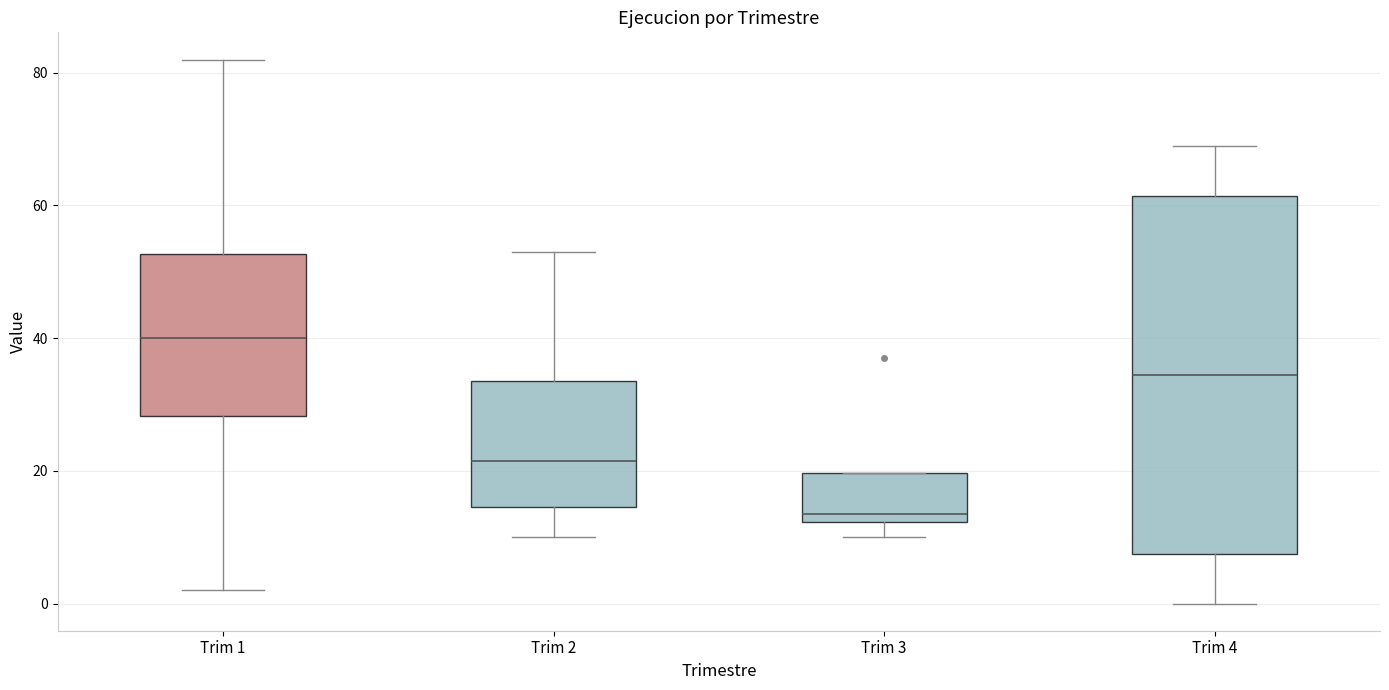

Which box is the tallest, from its lower edge to its upper edge?

Trim 4